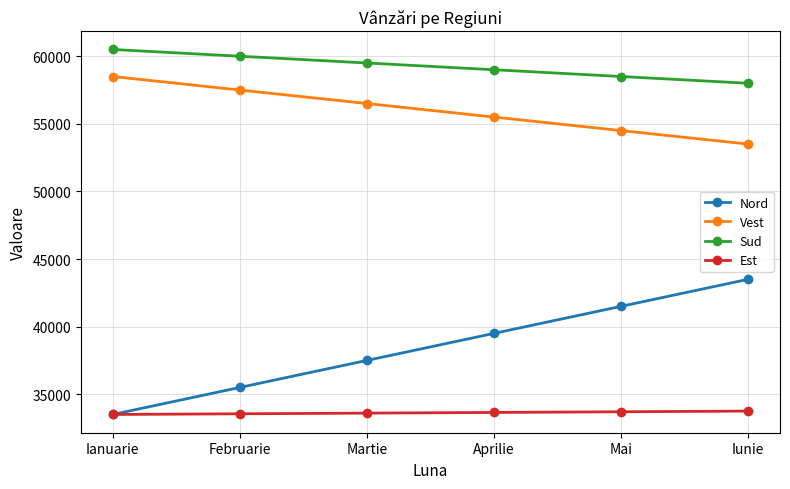

What is the difference between the maximum and second lowest values in the Nord series?

8000